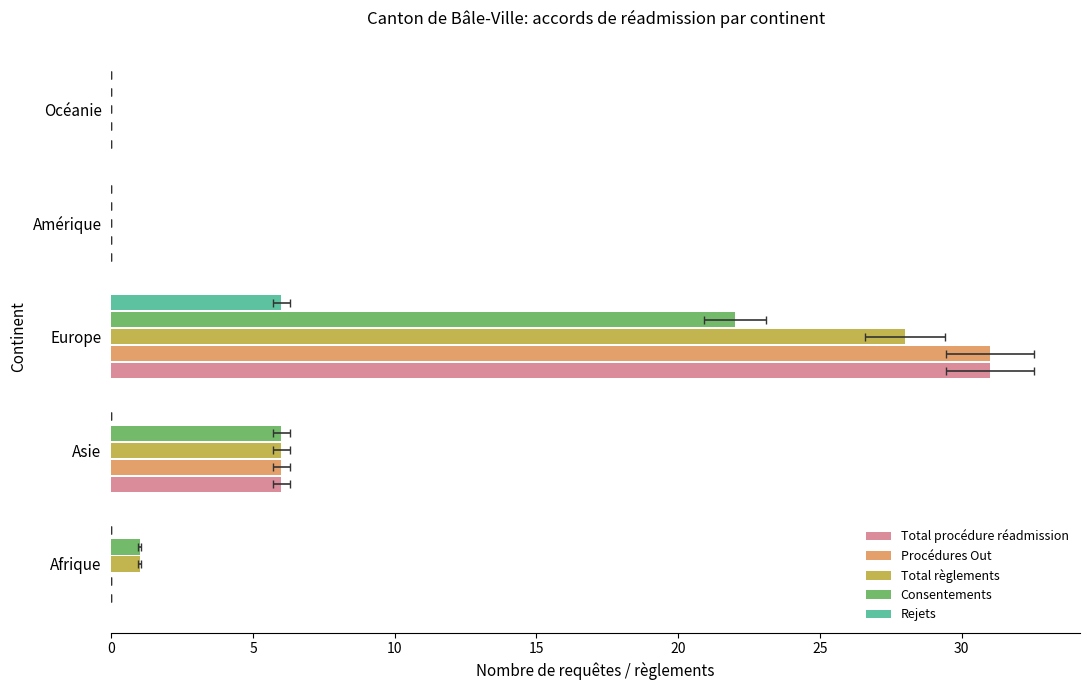

Is it true that Procédures Out equals 0 at Amérique?

True